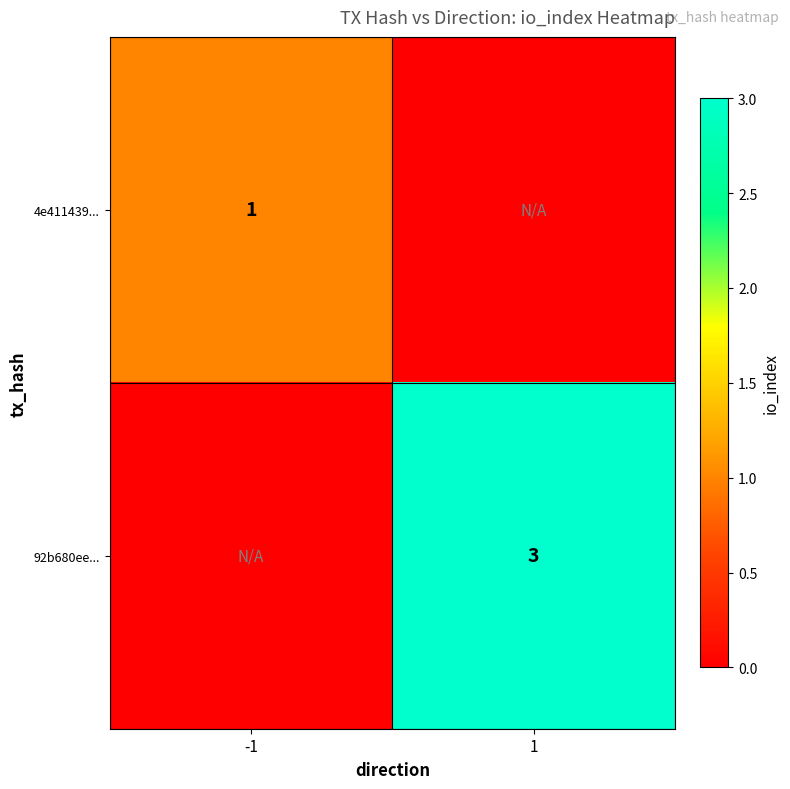

Is it true that 92b680ee... equals 1 at 1?

False